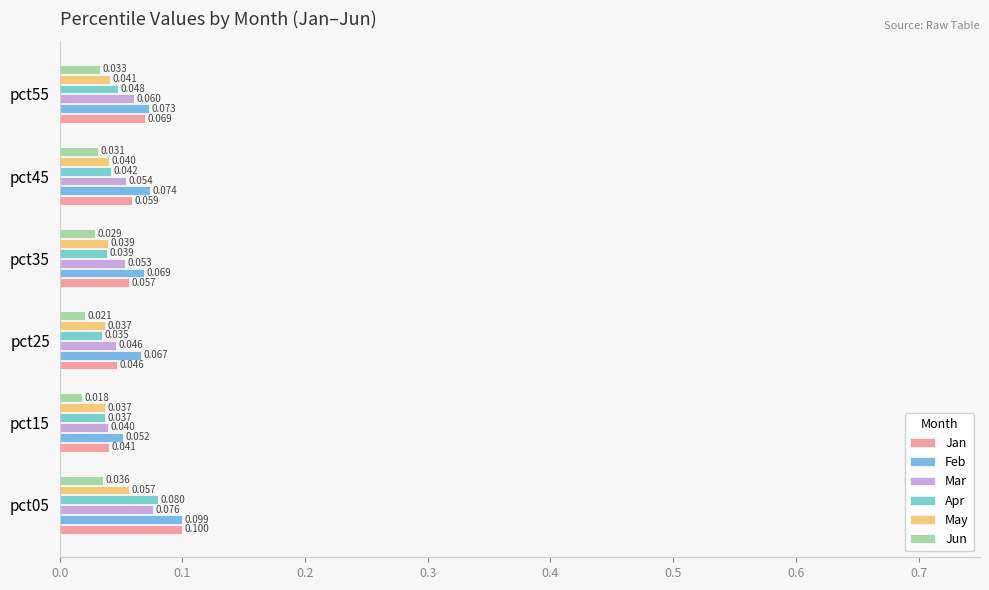

How many categories are shown in the chart?

6